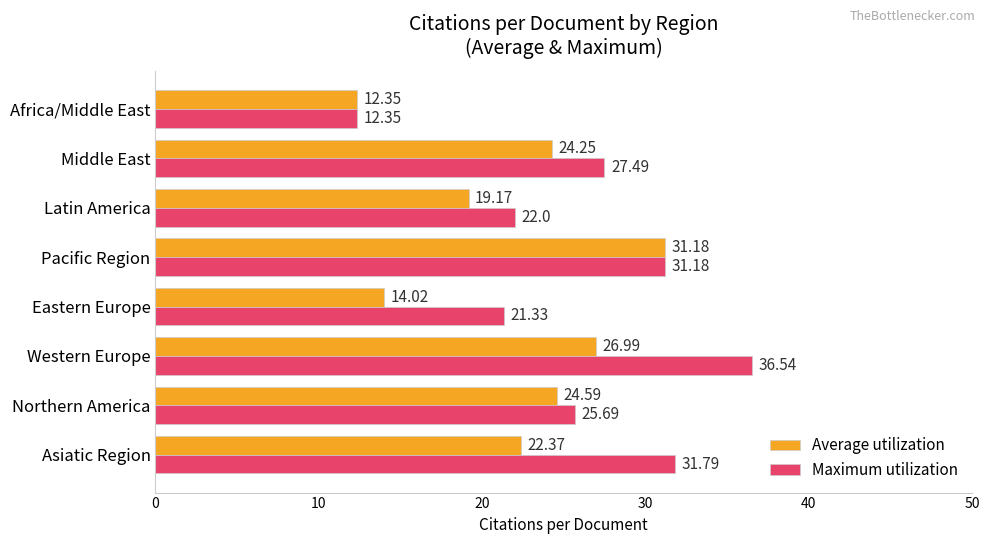

Which label corresponds to the largest value in the chart?

Western Europe